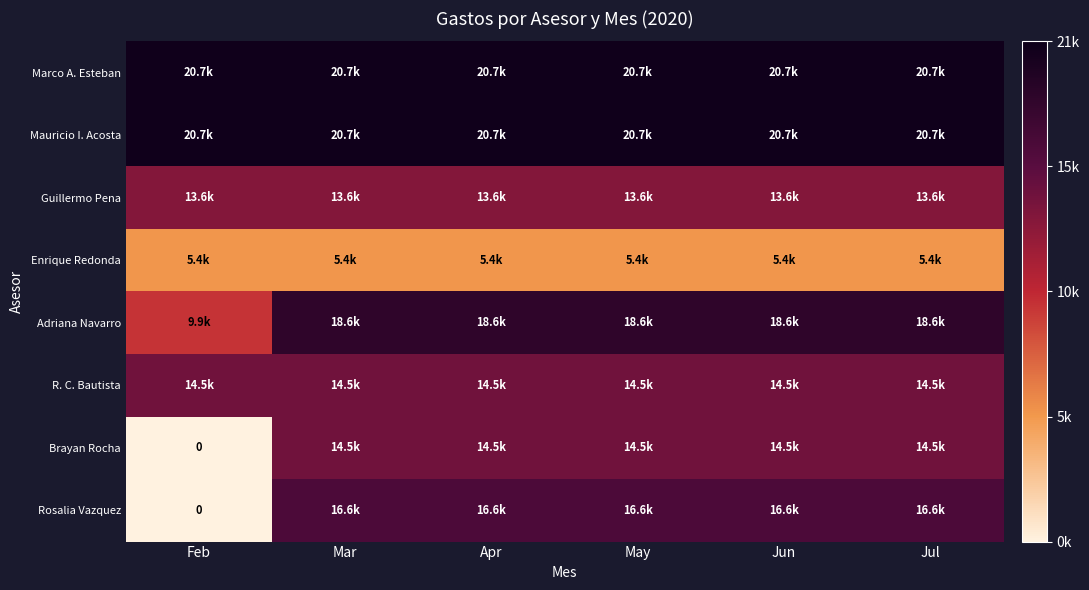

Rank the series at Jun from lowest to highest value.

Enrique Redonda, Guillermo Pena, R. C. Bautista, Brayan Rocha, Rosalia Vazquez, Adriana Navarro, Marco A. Esteban, Mauricio I. Acosta